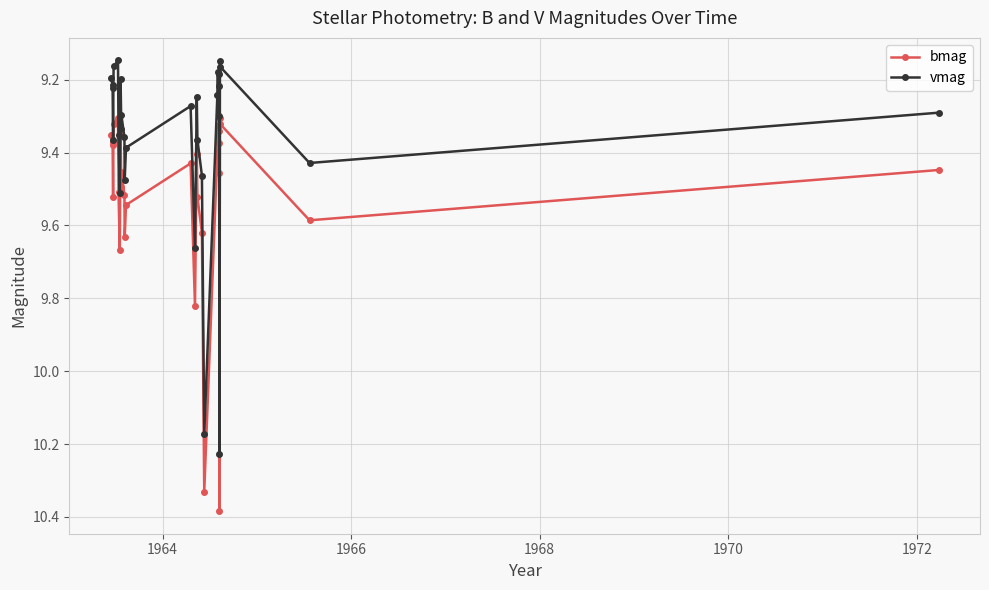

What is the difference between the second highest and second lowest values in the bmag series?

1.0